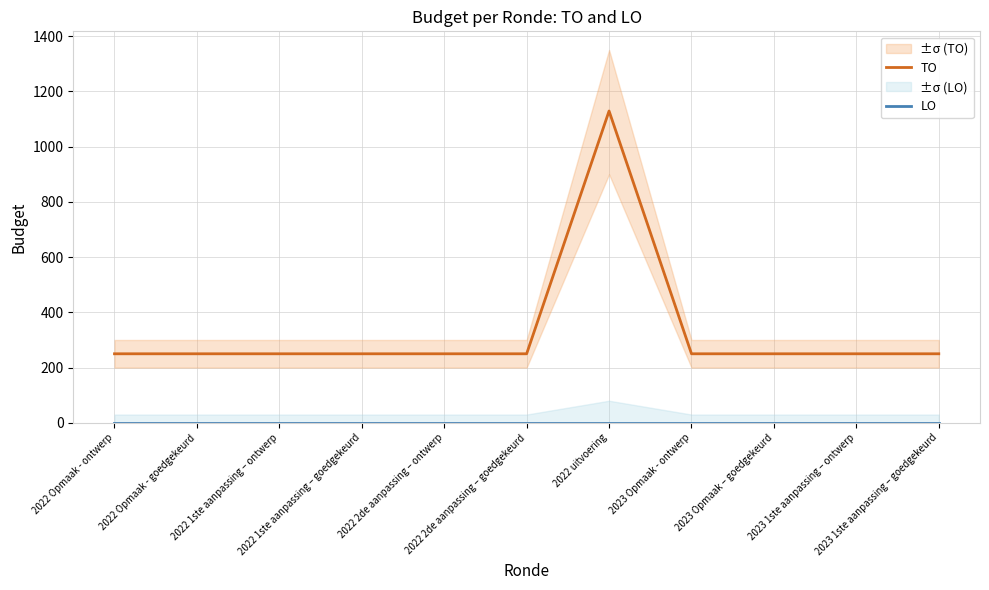

Does the chart display data point markers on the line(s)?

No